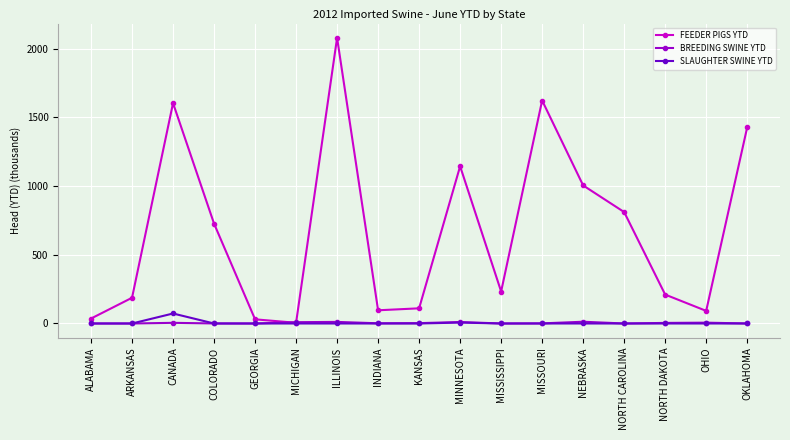

At which category is the sum across all series the highest?

ILLINOIS